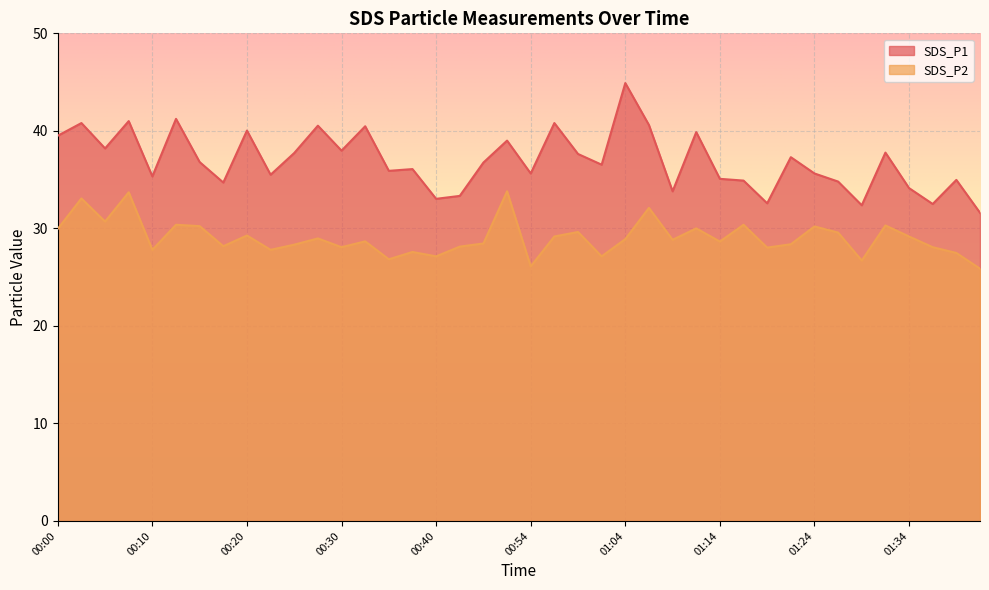

How many interior local peaks does the SDS_P1 series have?

14